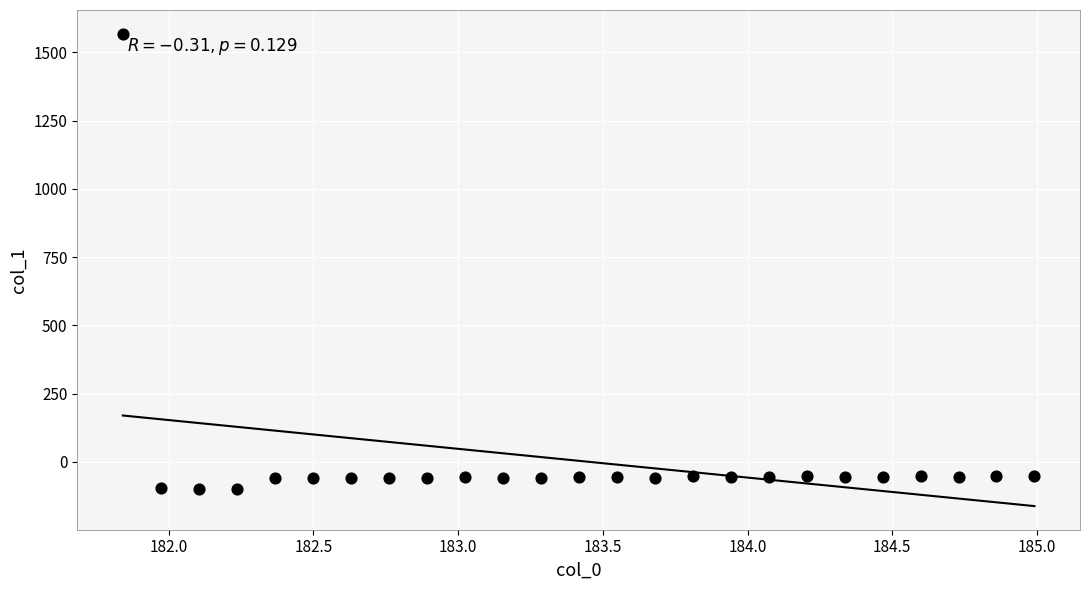

What is the range of X values (max minus min)?

3.1